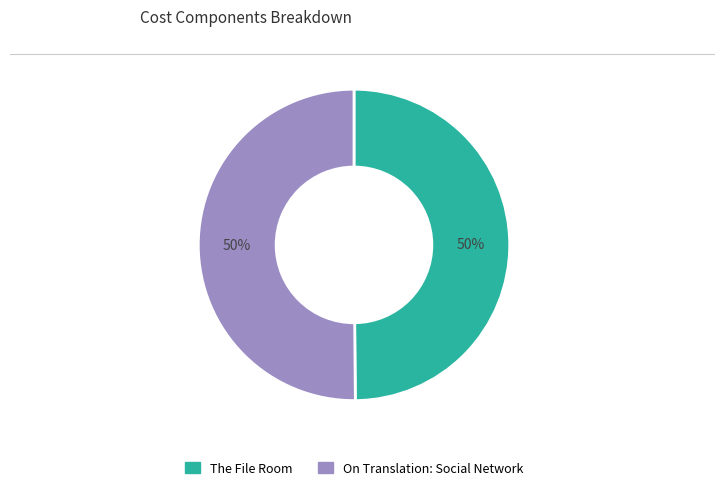

The On Translation: Social Network slice represents 58% of the pie. True or false?

False